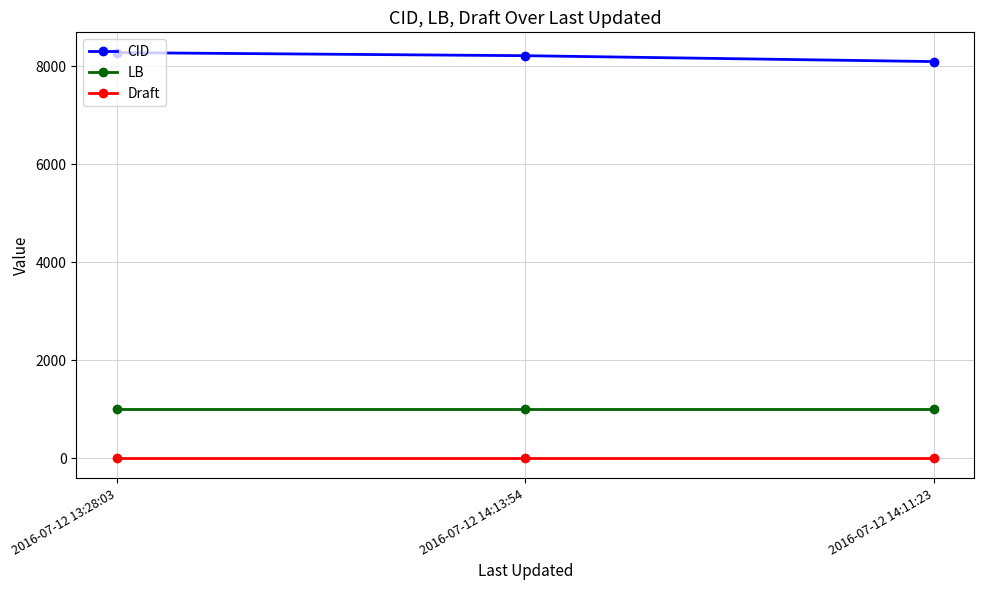

What is the sum of all Draft values?

18